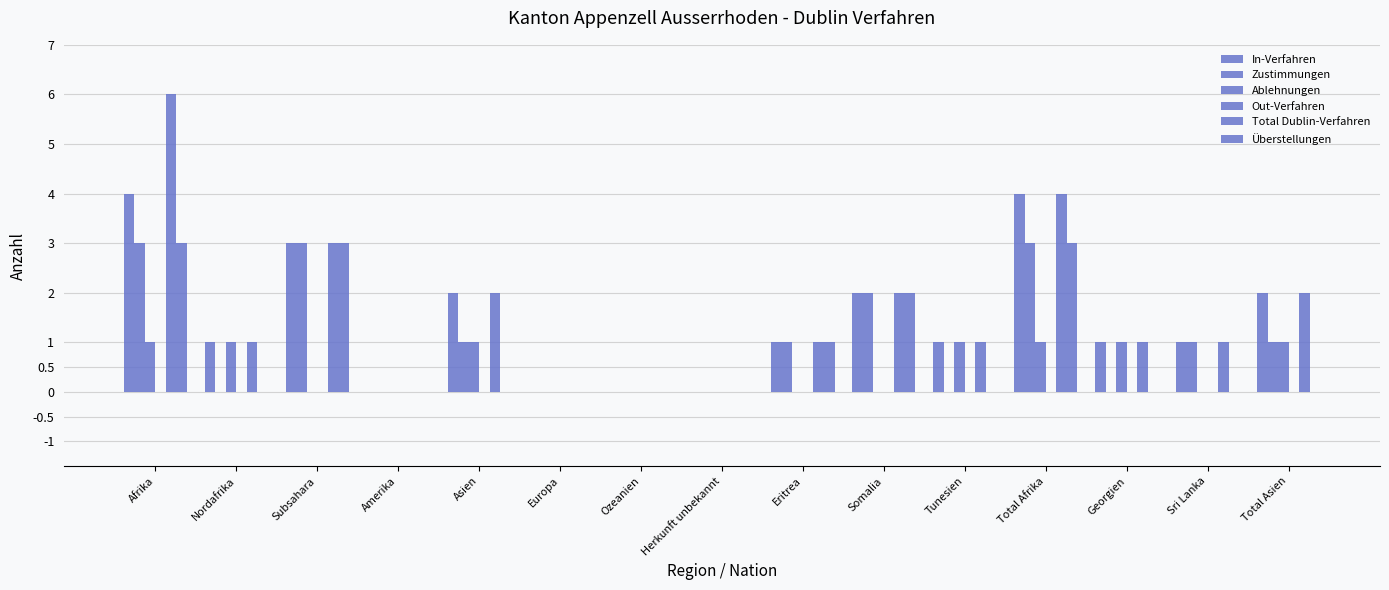

At Asien, list the series in order from smallest to largest.

Out-Verfahren, Überstellungen, Zustimmungen, Ablehnungen, In-Verfahren, Total Dublin-Verfahren